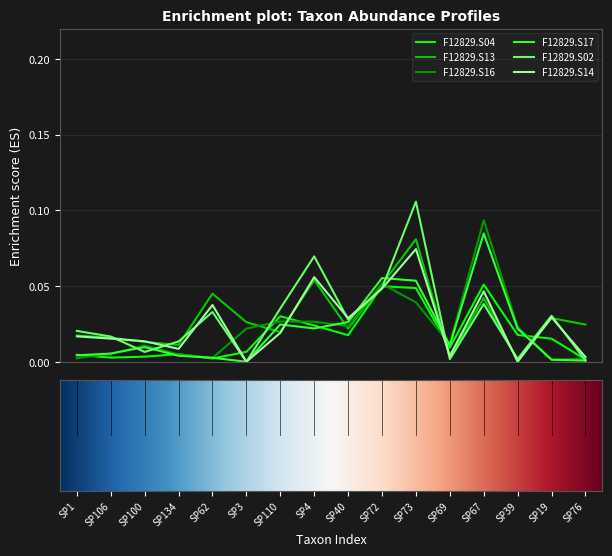

How many lines are shown in the chart?

6